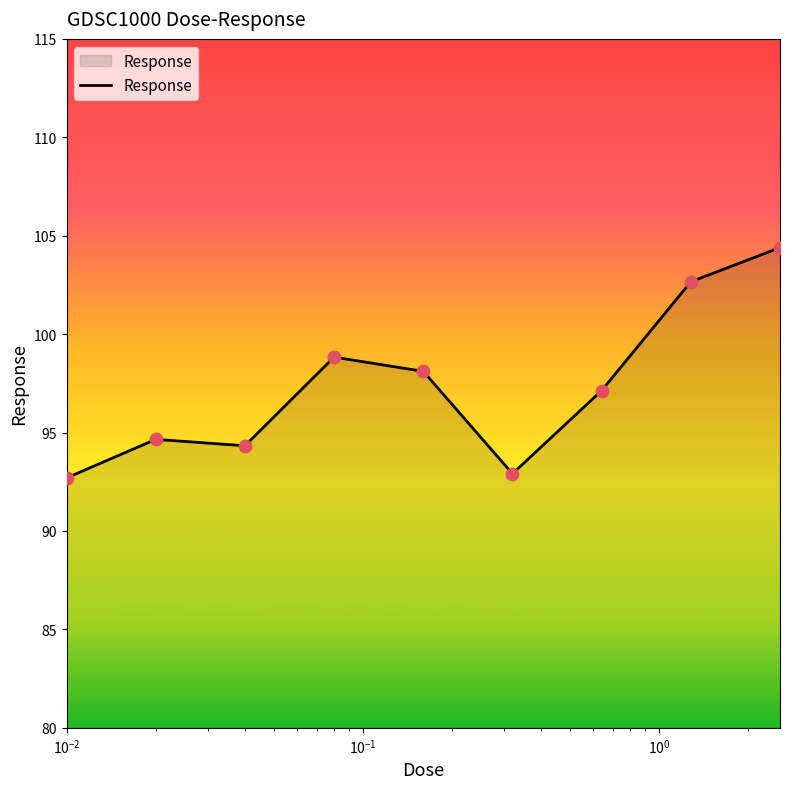

What is the minimum value shown in the chart?

92.7